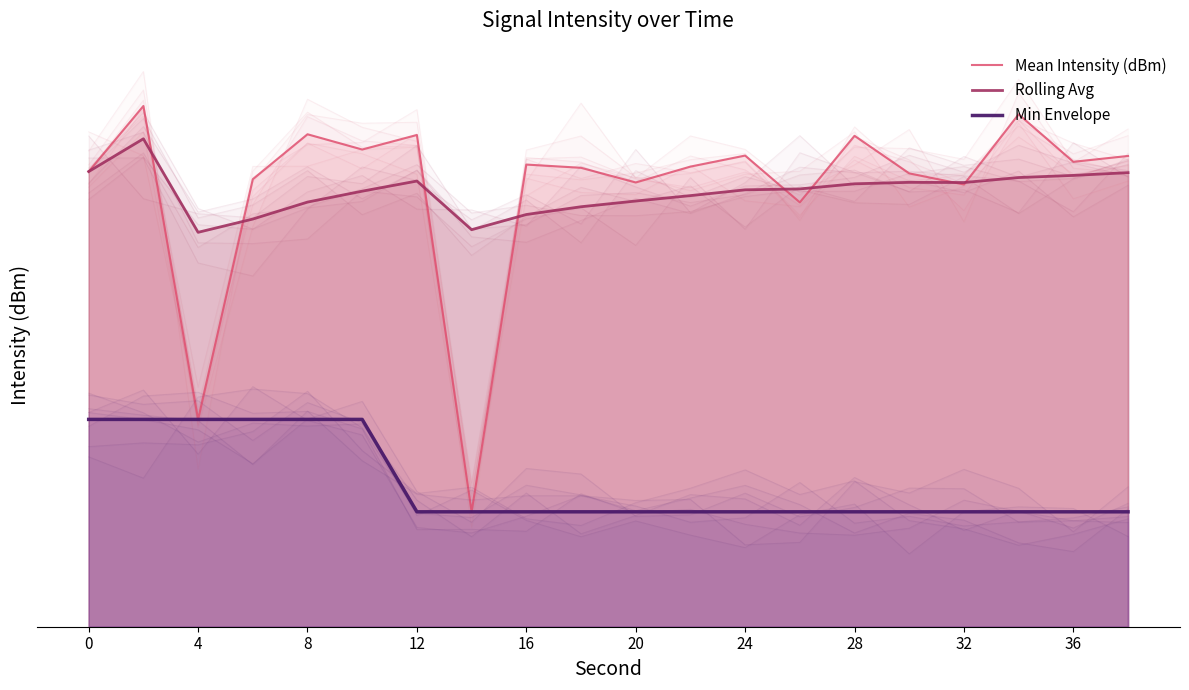

How many lines are shown in the chart?

3